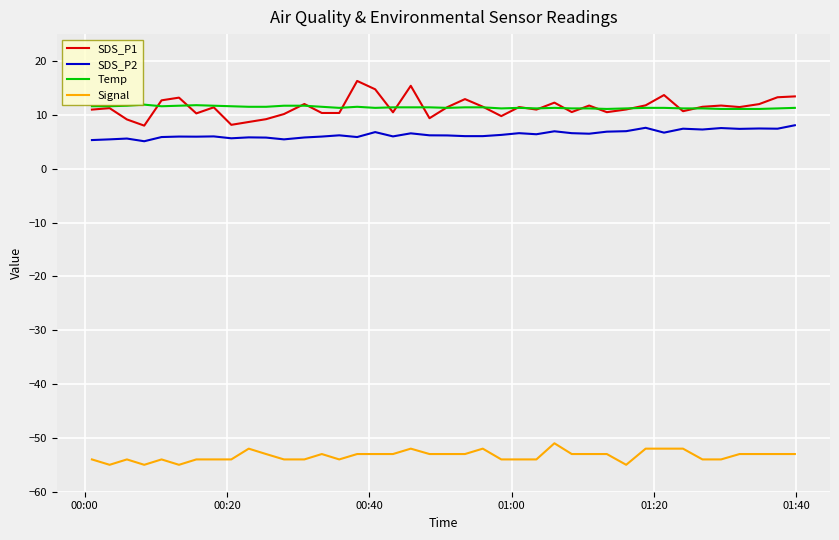

What is the minimum value shown in the chart?

-55.0